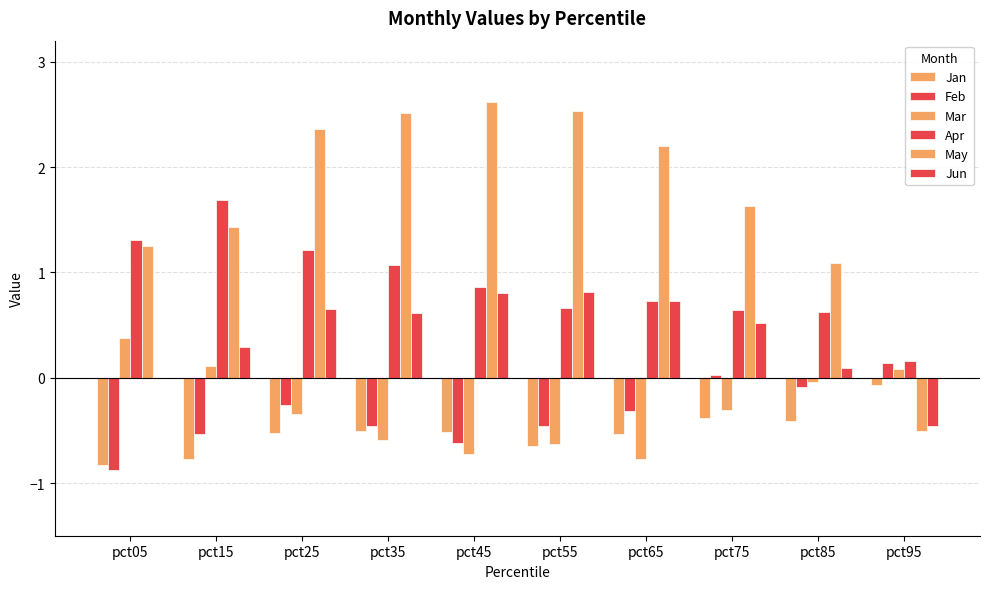

Which category has the highest value across all series?

pct45